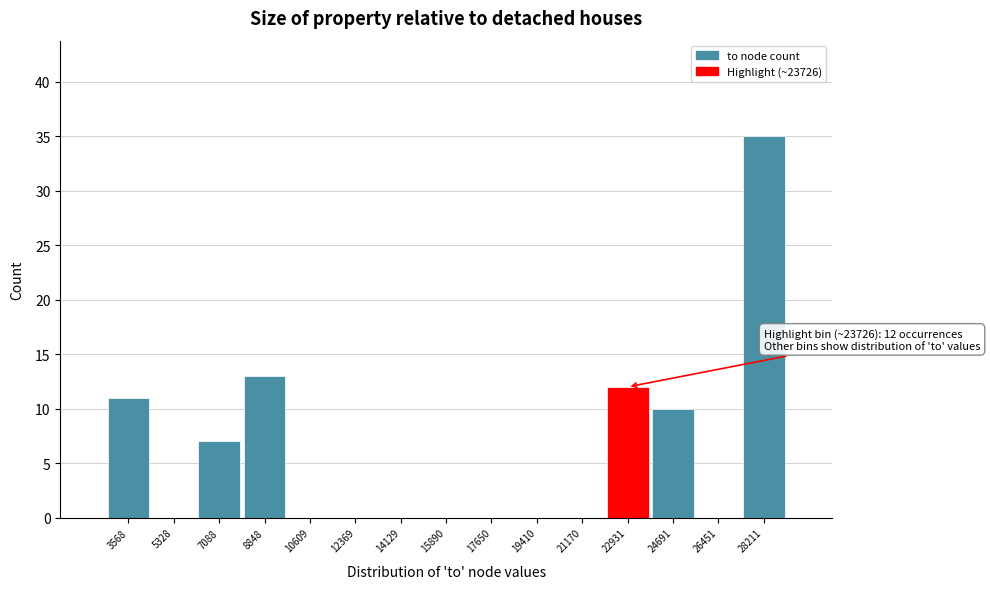

Over which range of the x-axis is the bar tallest?

27400 to 29000